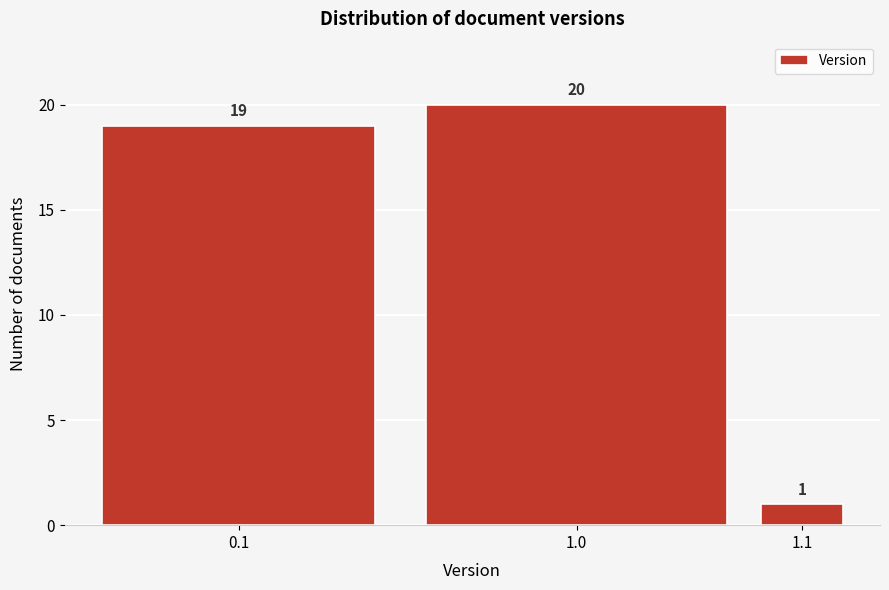

Reading left to right, what are all the values shown in this chart?

0.1=19	1.0=20	1.1=1